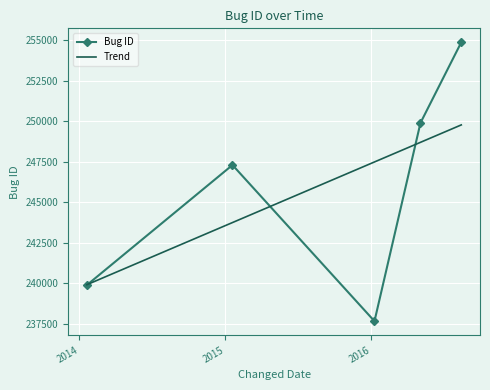

True or false: the data shows 254857 at 2016-08-13.

True